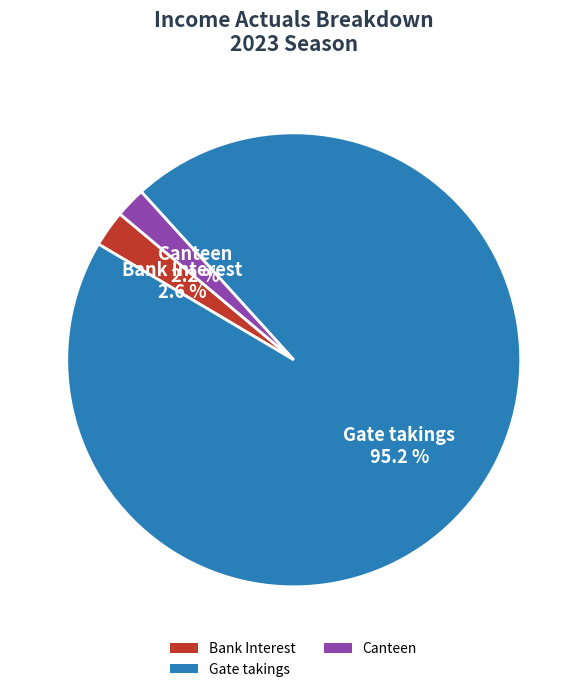

To the nearest percent, what portion does Gate takings represent?

95%